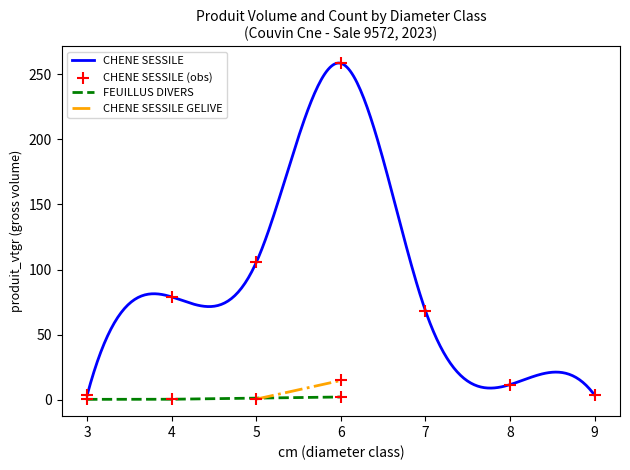

Is the value of produit_vtgr at 4 greater than the value of produit_nbre at 9?

Yes